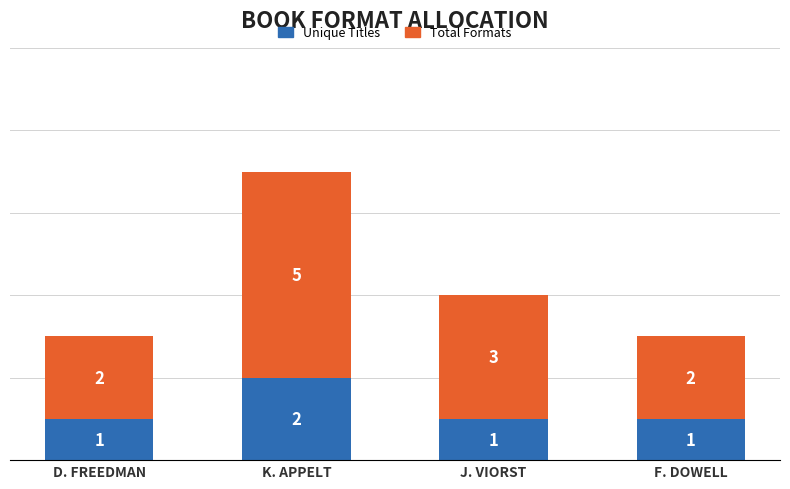

How many Unique Titles values are between 1 and 2?

4